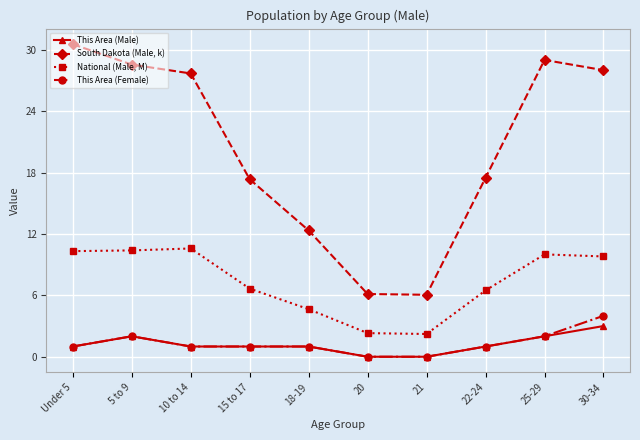

At which label does National (Male, M) first exceed 9?

Under 5